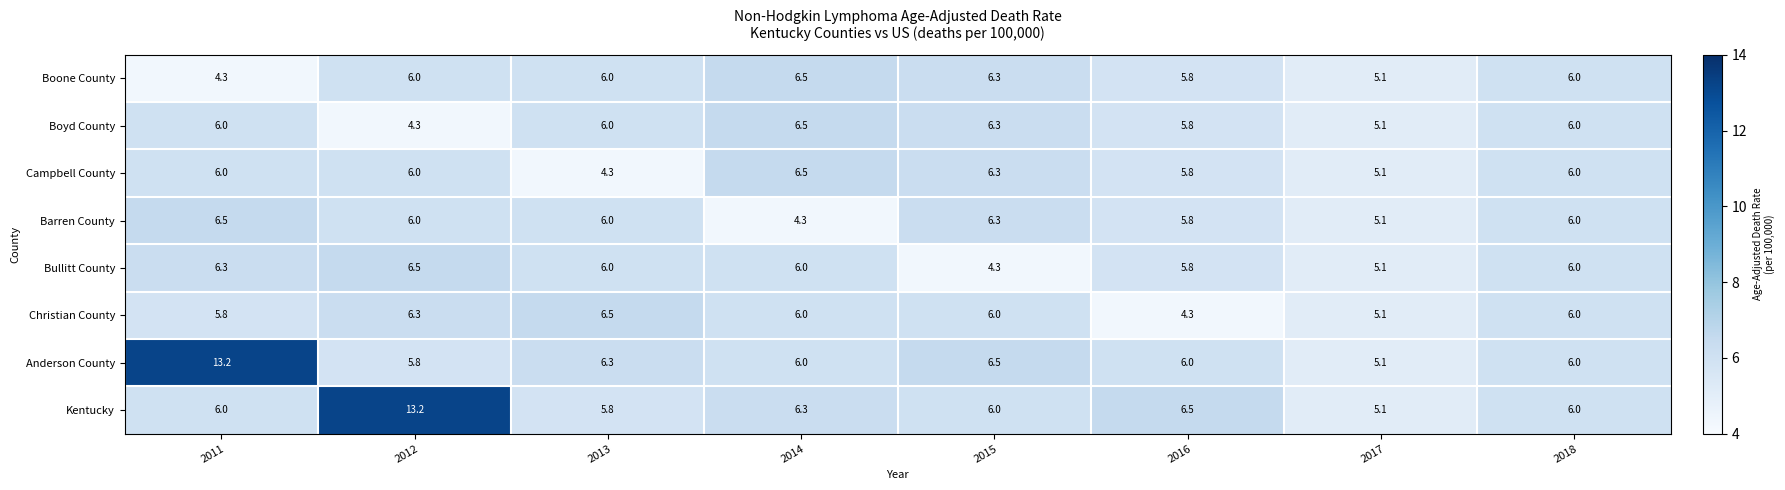

At how many categories does at least one series exceed 4?

8